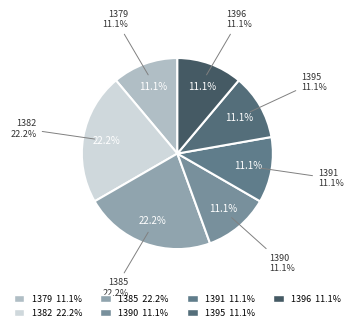

Is there a majority slice in this chart?

No